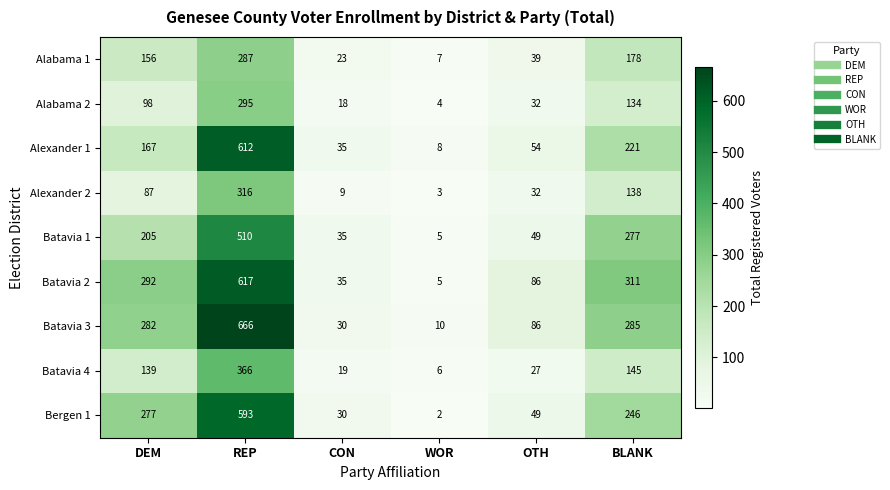

What is the difference between the second highest and second lowest values in the Alexander 1 series?

186